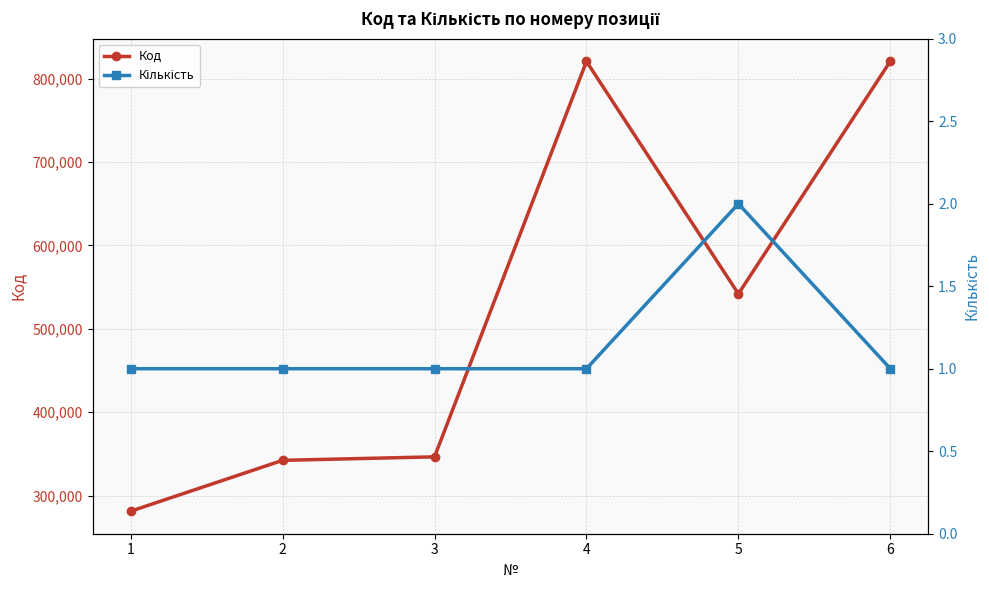

Does the chart display data point markers on the line(s)?

Yes